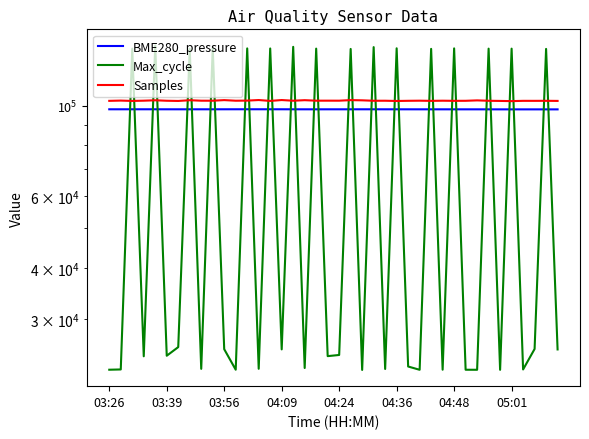

How many values in the Max_cycle series are below 25227?

20